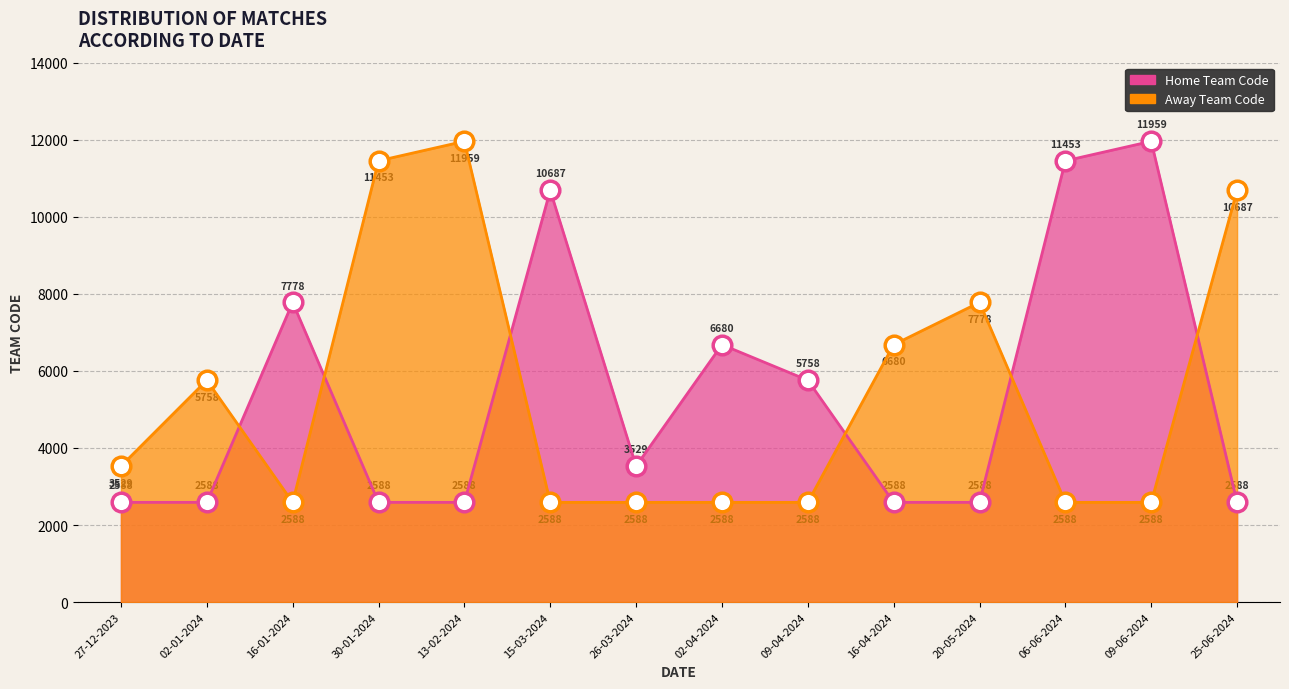

Which series has the largest total across all categories?

Home Team Code